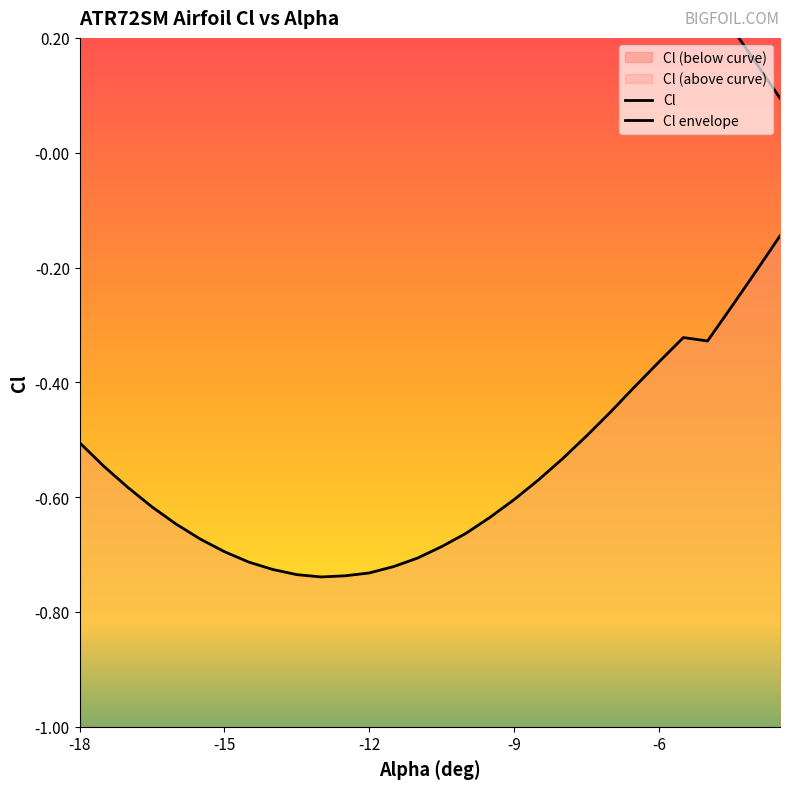

Where is the first local maximum?

-5.5